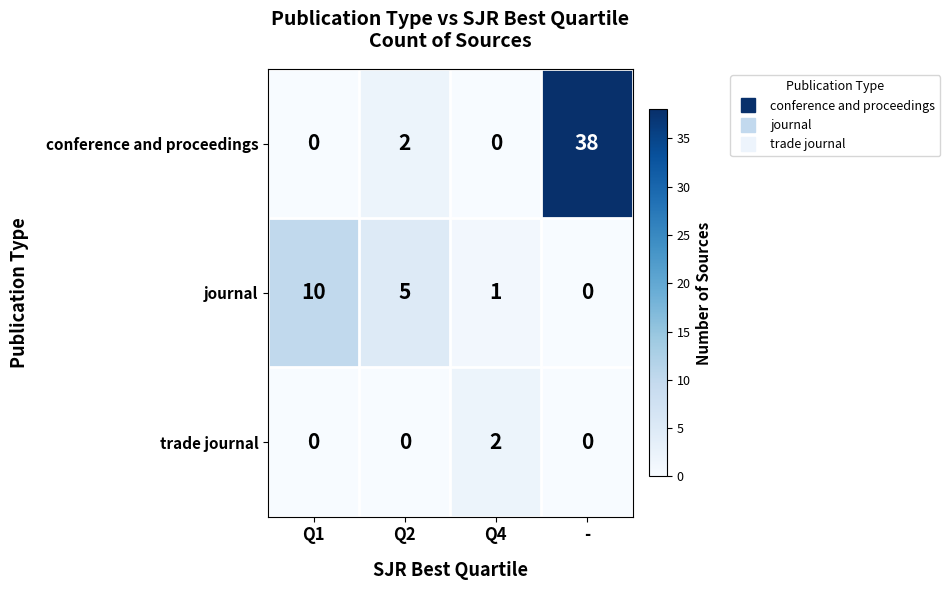

How many values in trade journal are above zero?

1